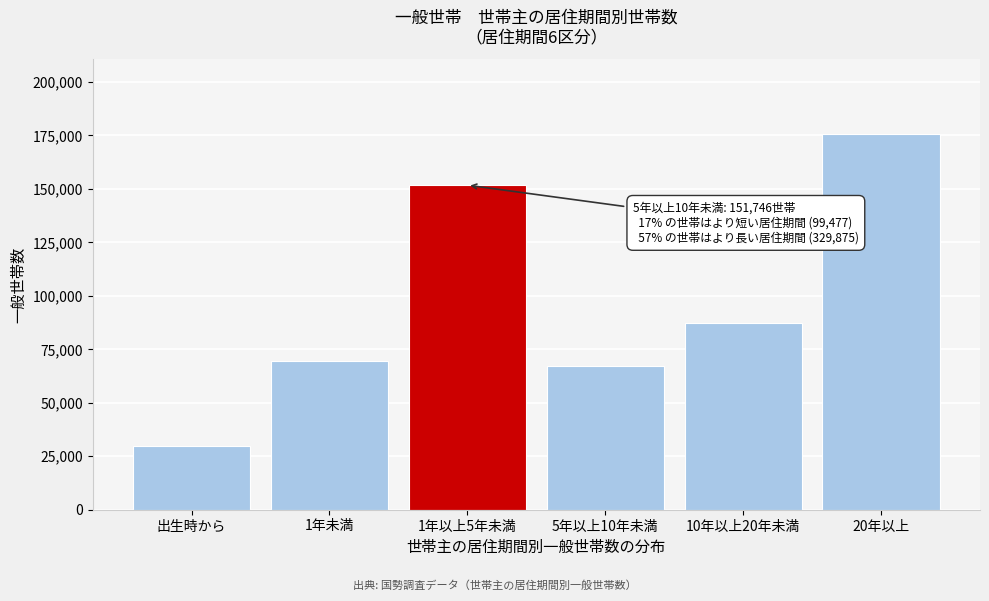

Reading left to right, what are all the values shown in this chart?

29965	69512	151746	67285	87085	175505